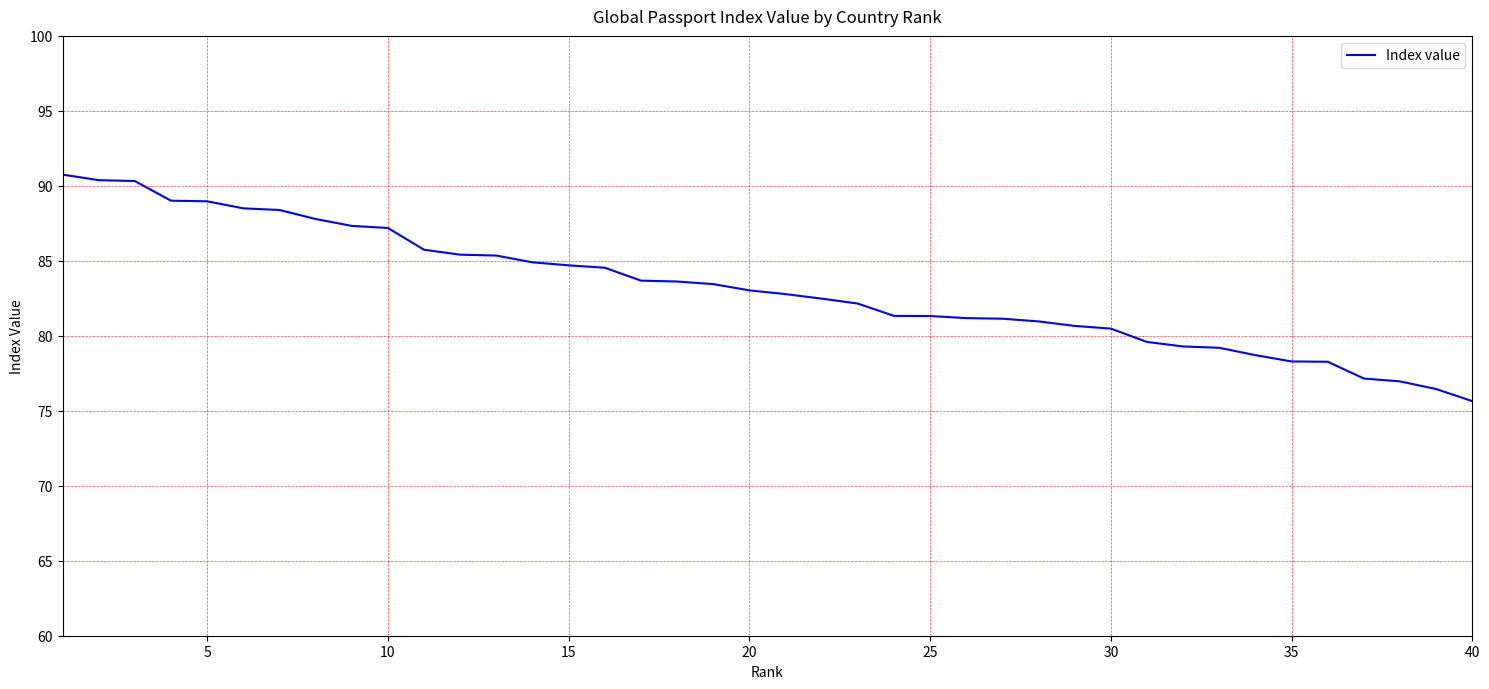

What is the greatest value displayed?

90.8